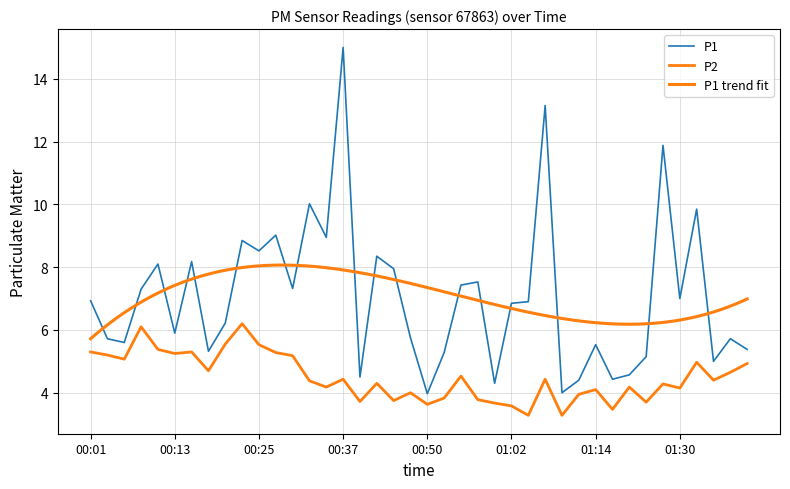

What is the approximate value of P2 at 00:25?

5.5